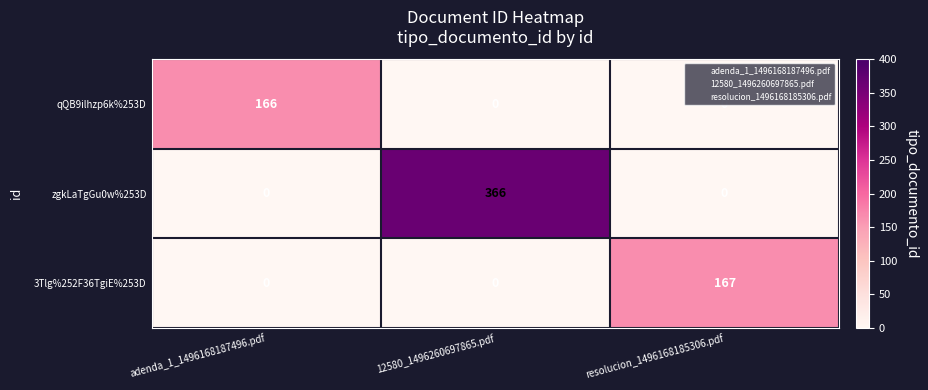

At how many categories does at least one series exceed 30?

3